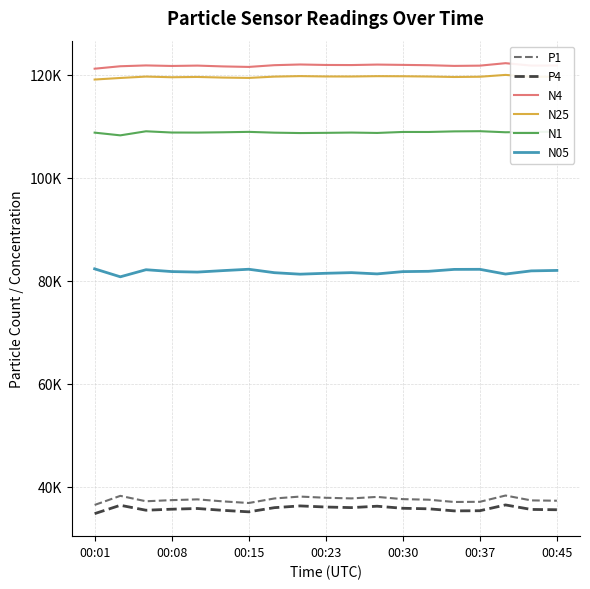

What are all the series names shown in the legend?

P1, P4, N4, N25, N1, N05